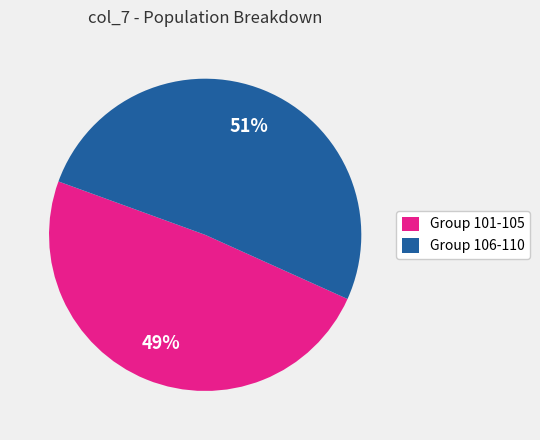

Is the sum of Group 101-105 and Group 106-110 greater than half?

Yes